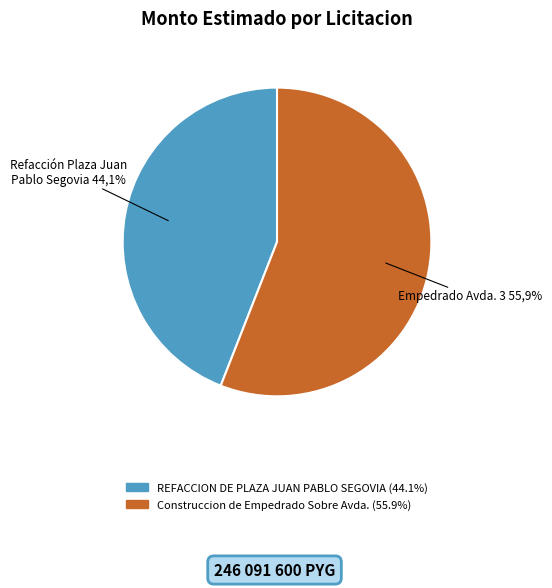

Approximately how many times larger is the value at Construccion de Empedrado Sobre Avda. compared to REFACCION DE PLAZA JUAN PABLO SEGOVIA?

1.3